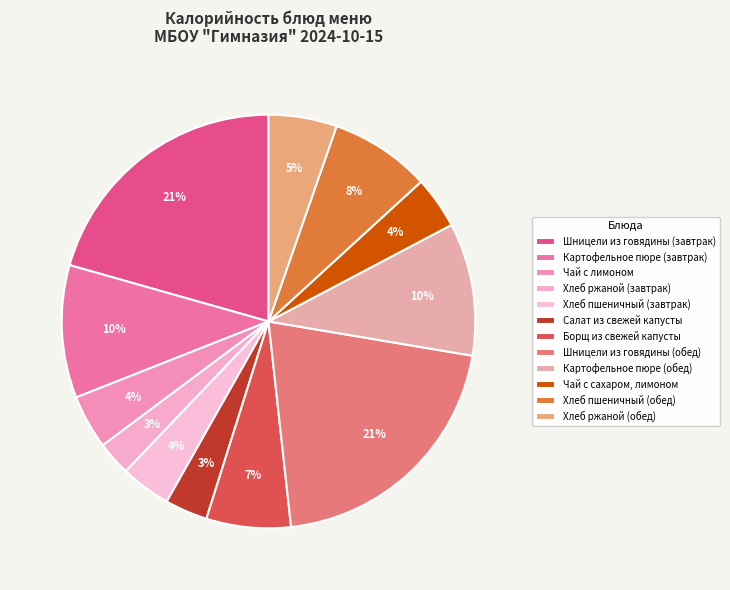

What percentage is the Хлеб ржаной (обед) slice, to the nearest percent?

5%